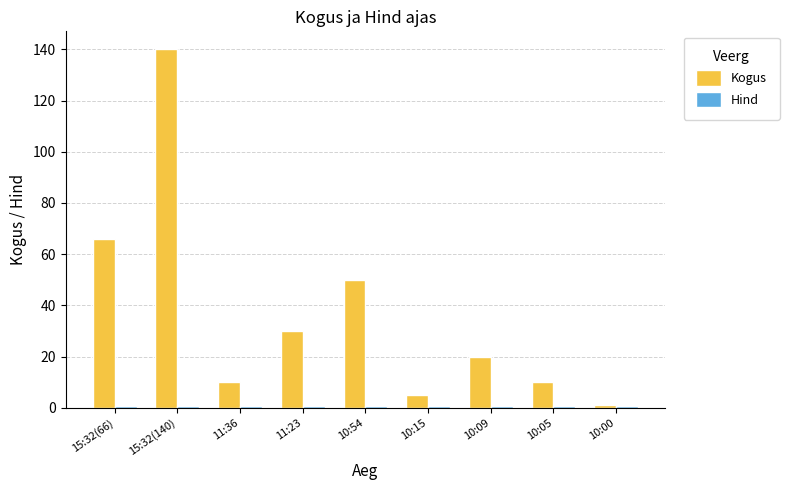

Which category has the highest value in the Kogus series?

15:32(140)